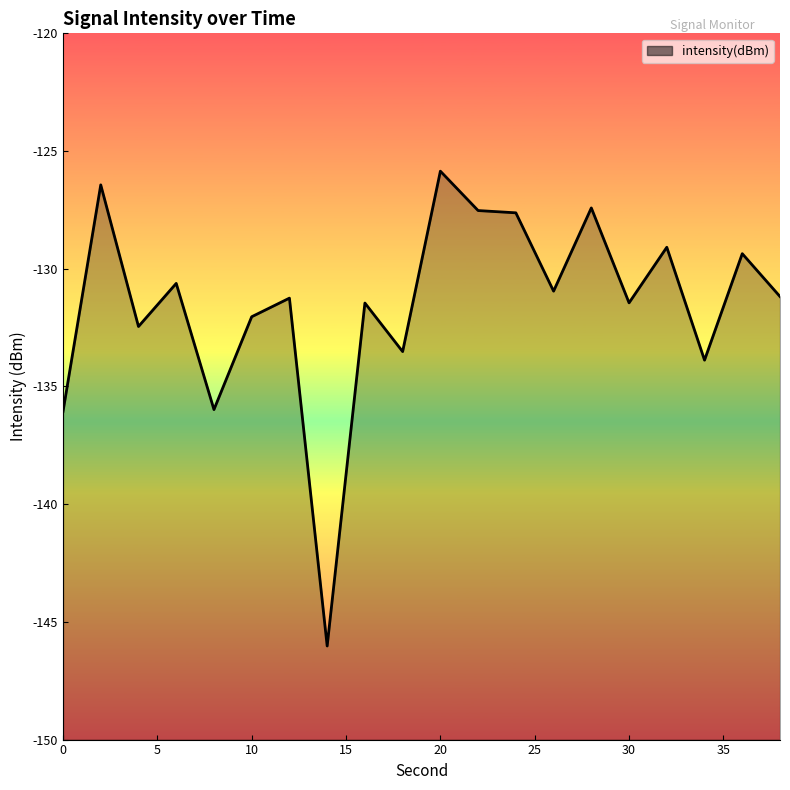

Which label corresponds to the largest value in the chart?

20